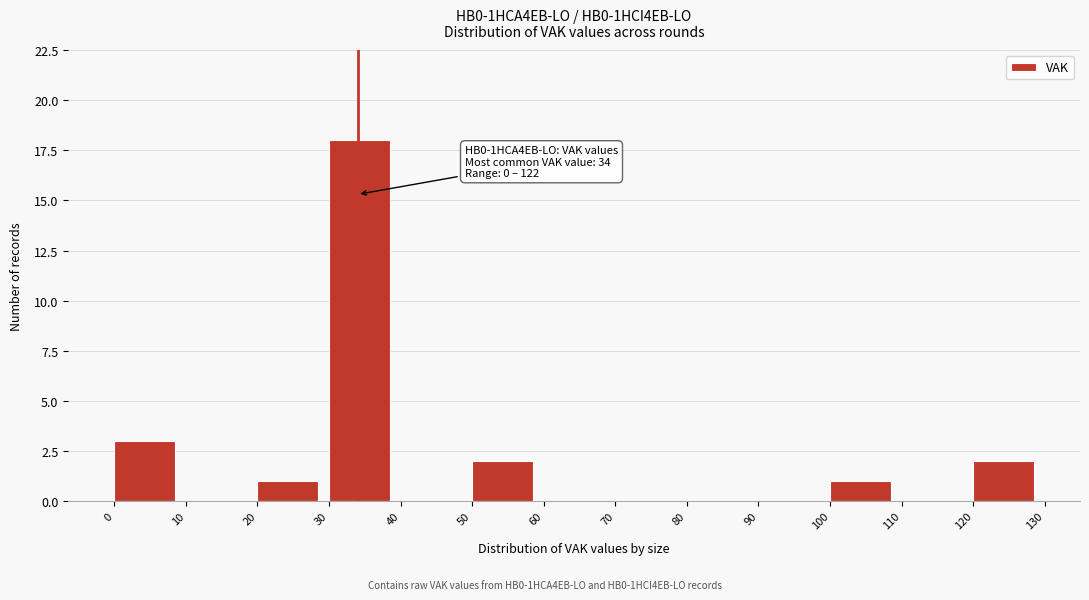

Which range on the x-axis has the tallest bar?

30 to 40